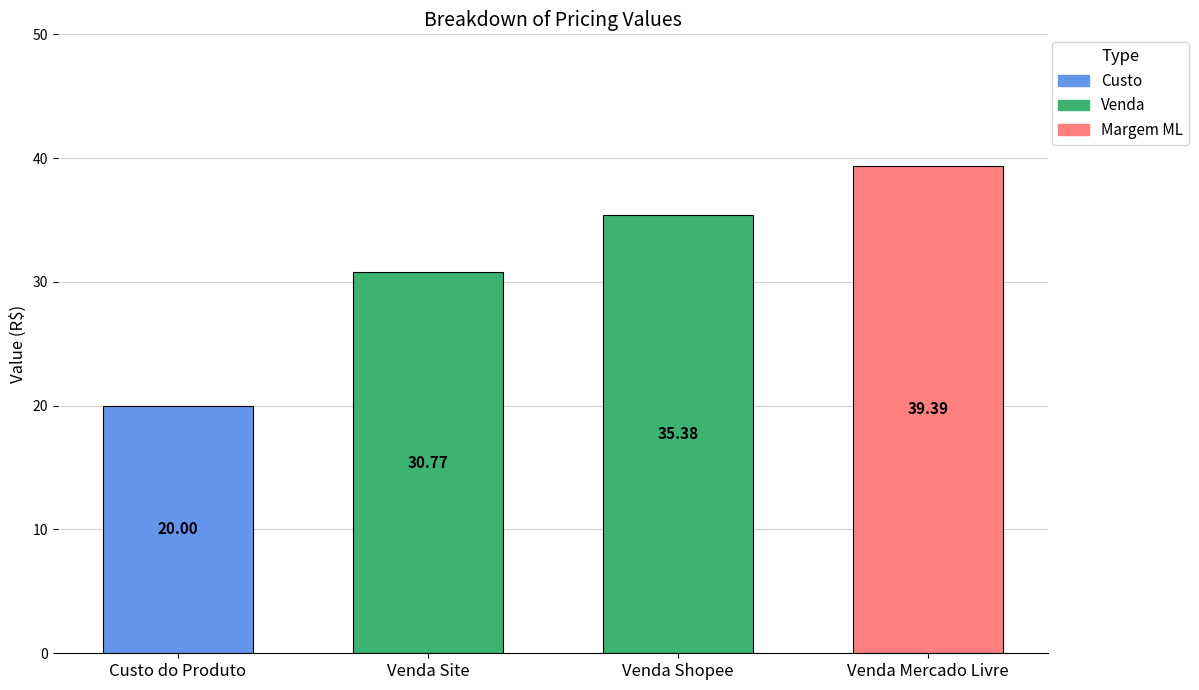

What is the average value?

31.4